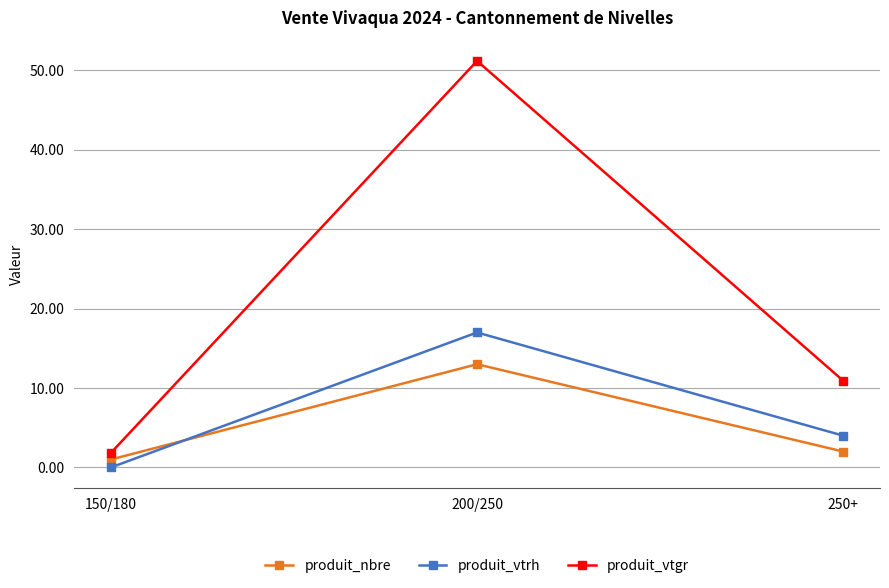

What is the value of the produit_nbre point at the 3rd from the left?

2.0